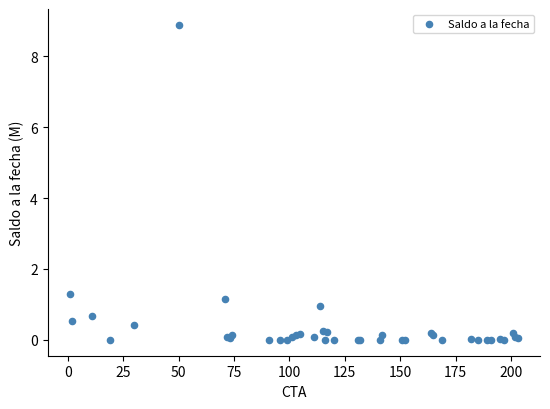

What Y value in the scatter plot is closest to 4?

1.3